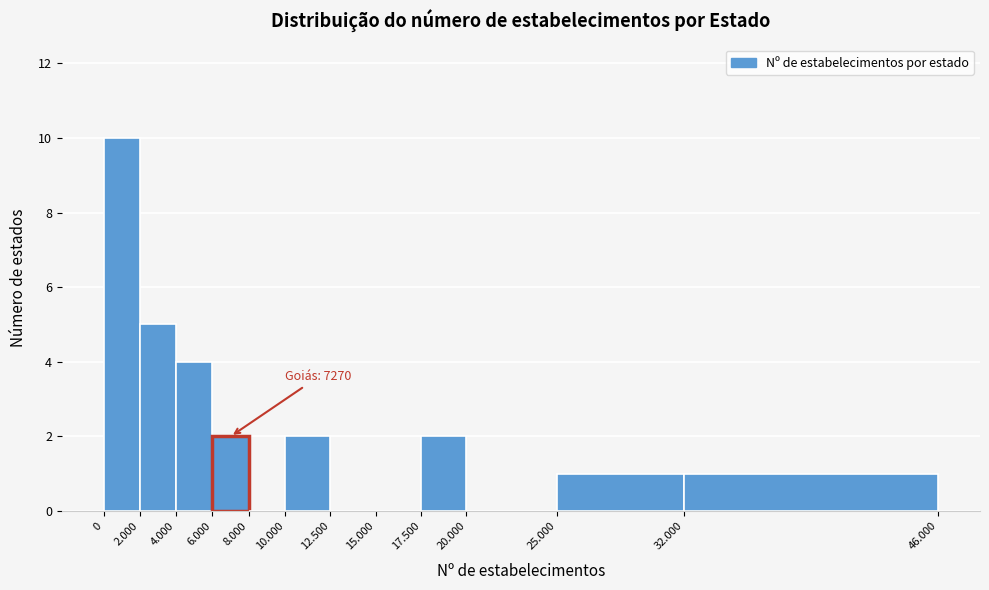

Reading right to left, extract all data points from this chart.

32.000=1	25.000=1	20.000=0	17.500=2	15.000=0	12.500=0	10.000=2	8.000=0	6.000=2	4.000=4	2.000=5	0=10